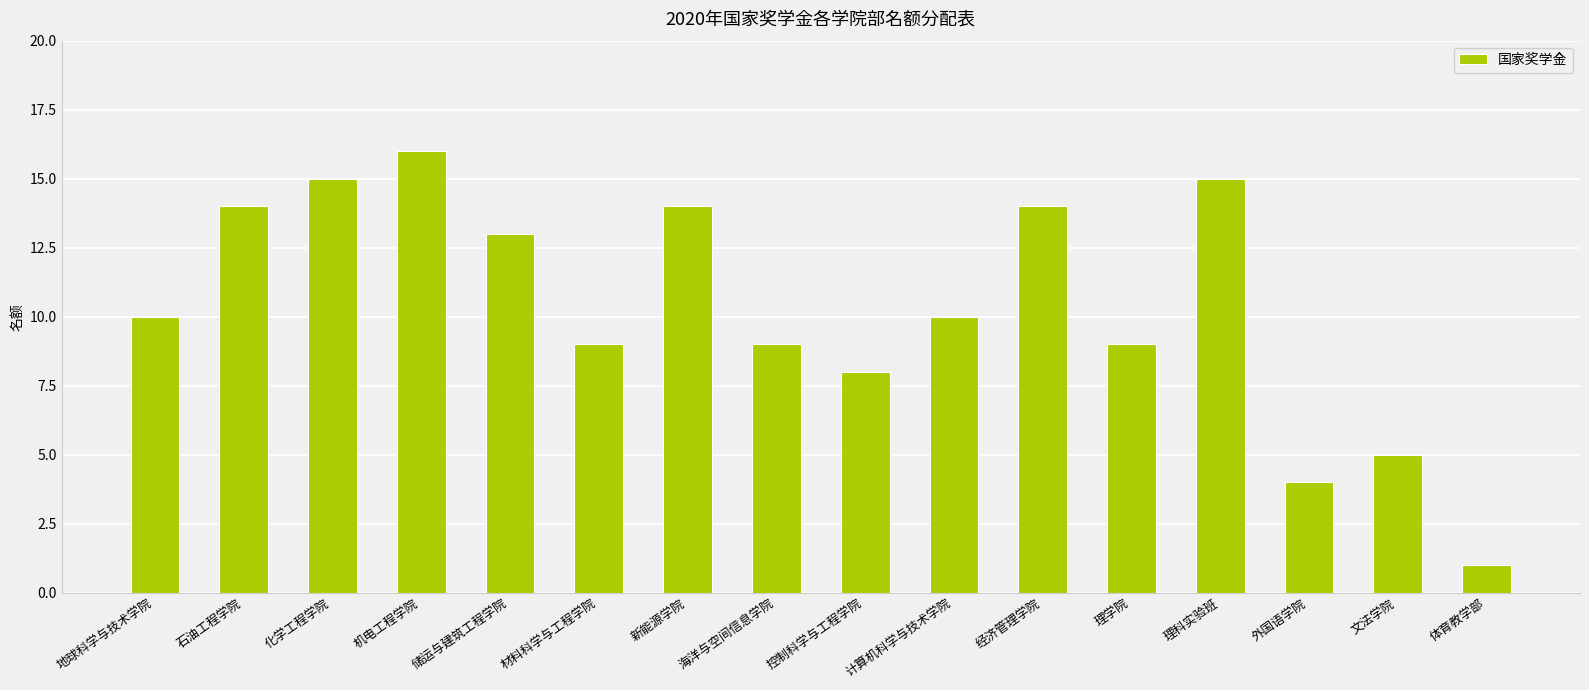

Is it true that the value at 石油工程学院 is 6?

False